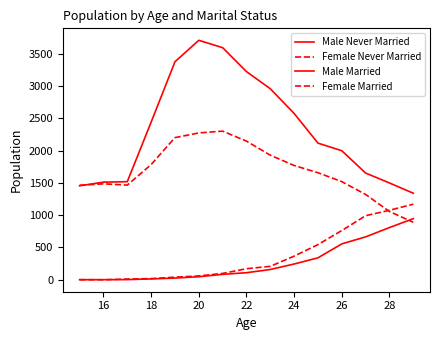

How many interior local peaks does the Female Never Married series have?

2